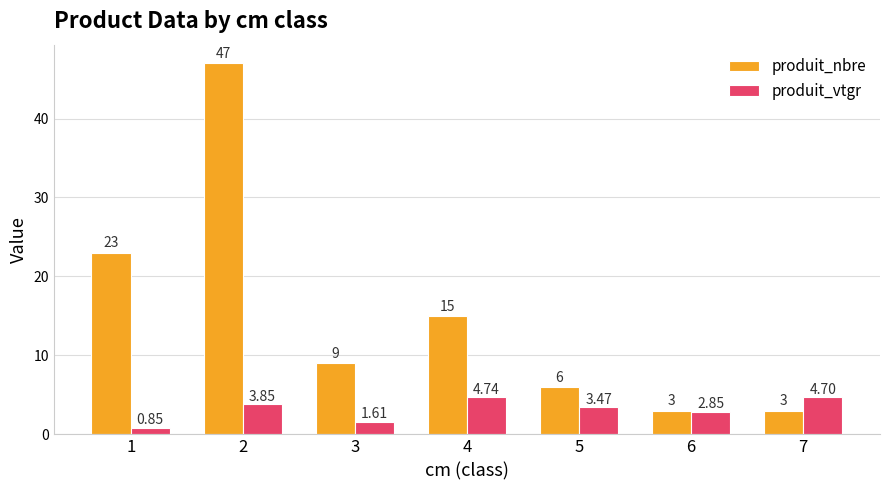

Rank the categories by produit_vtgr value from highest to lowest.

4, 7, 2, 5, 6, 3, 1